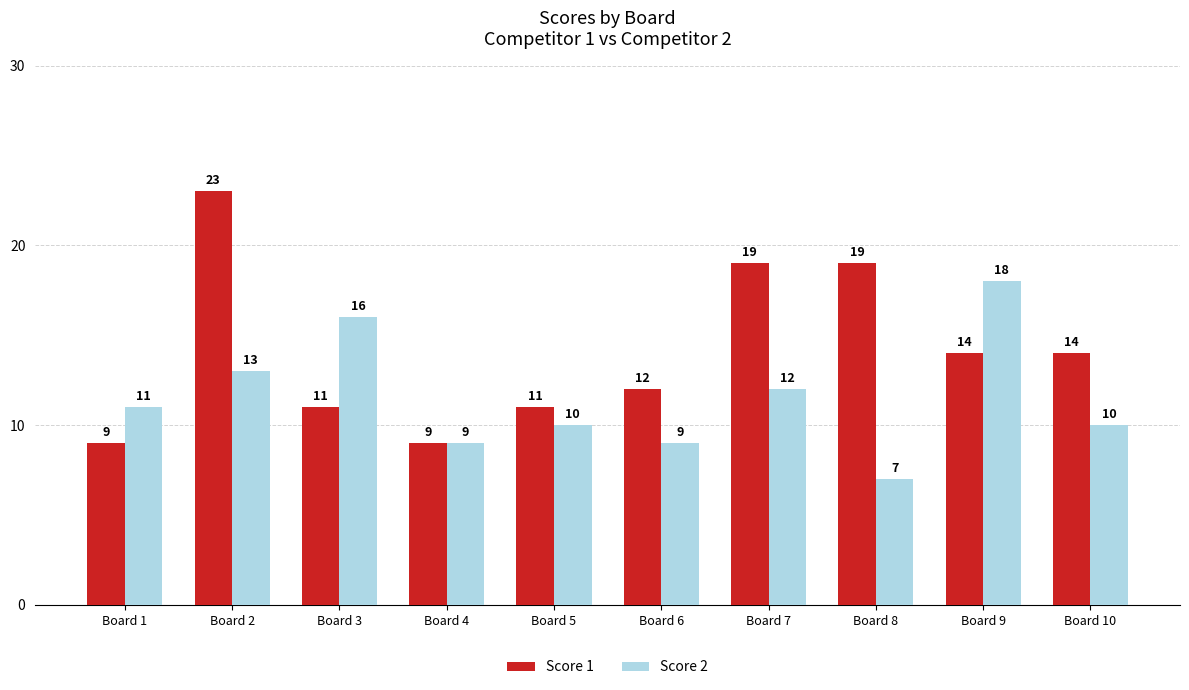

What is the smallest value displayed?

7